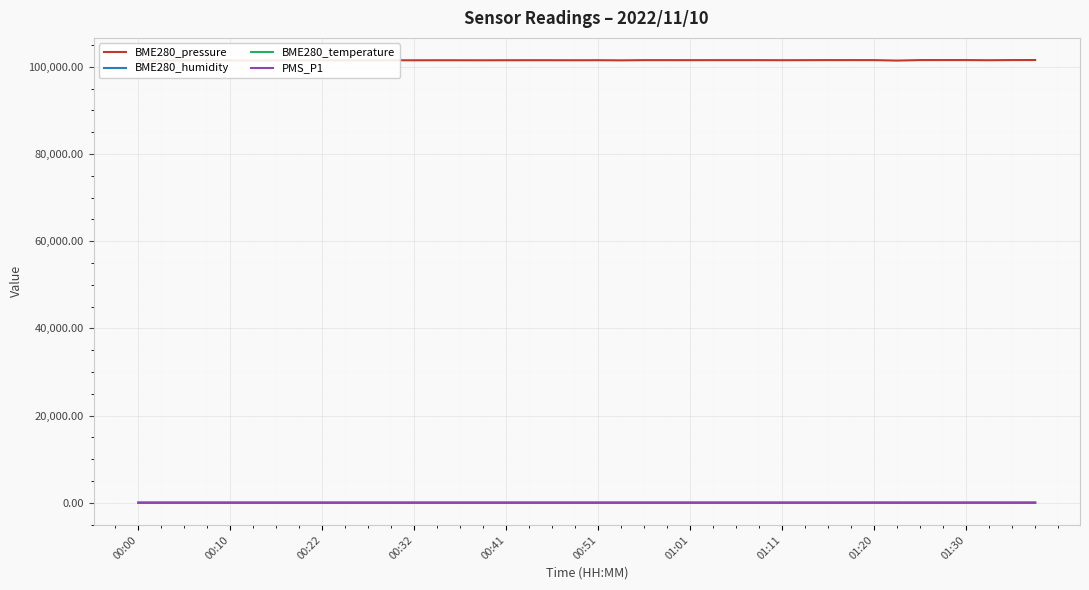

How many interior local peaks does the BME280_temperature series have?

10